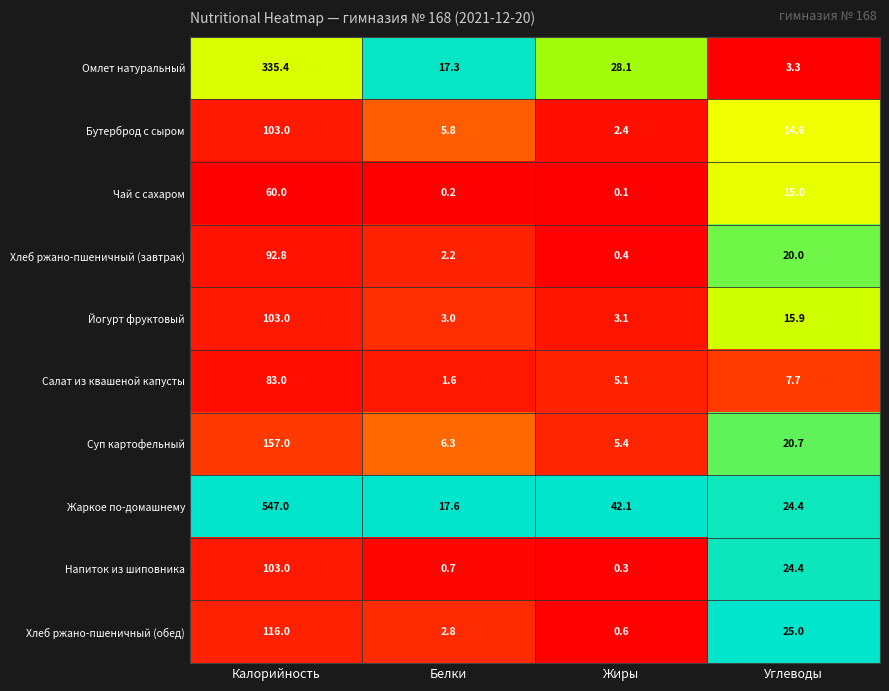

Which series has the largest total across all categories?

Жаркое по-домашнему